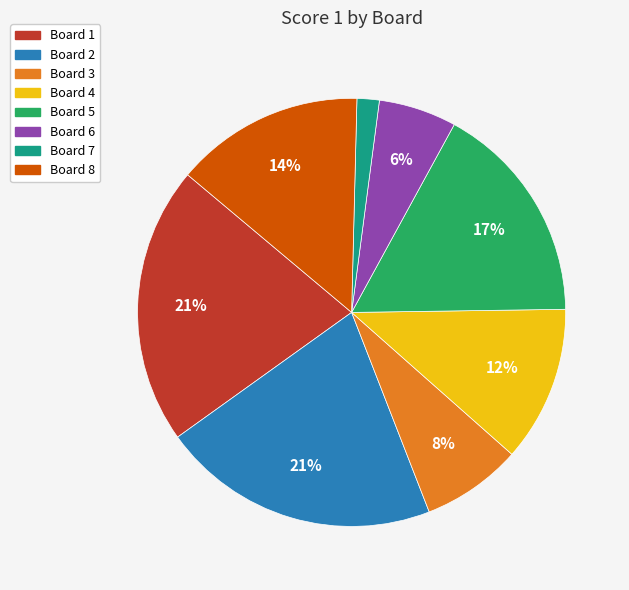

To the nearest percent, what is the average slice percentage?

12%